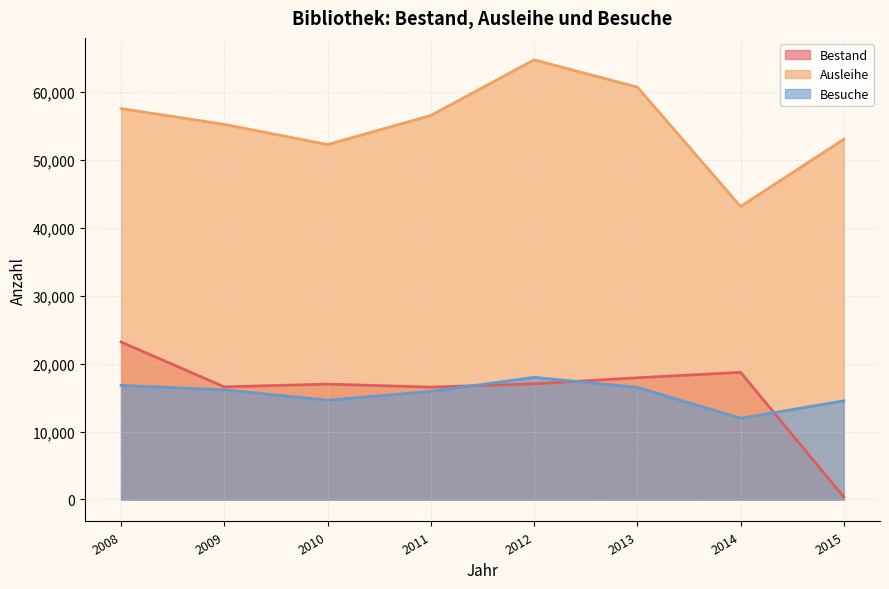

Read the Besuche value at 2009, to the nearest 100.

16100